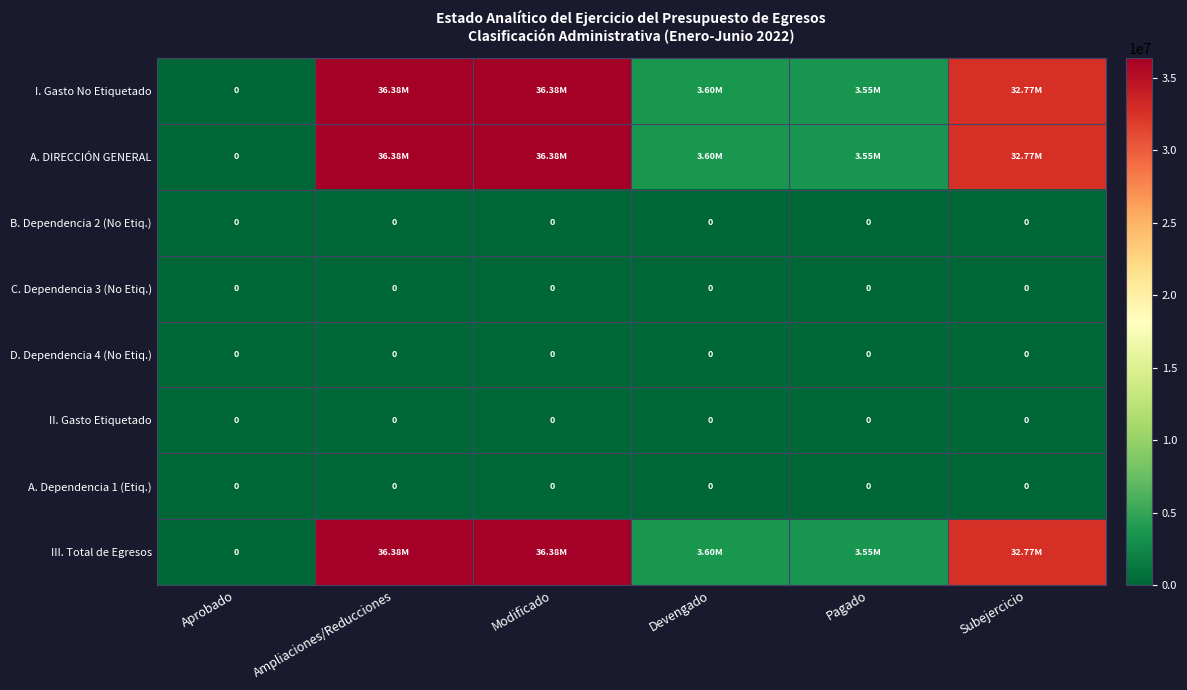

At which label is III. Total de Egresos closest to 18188450?

Devengado